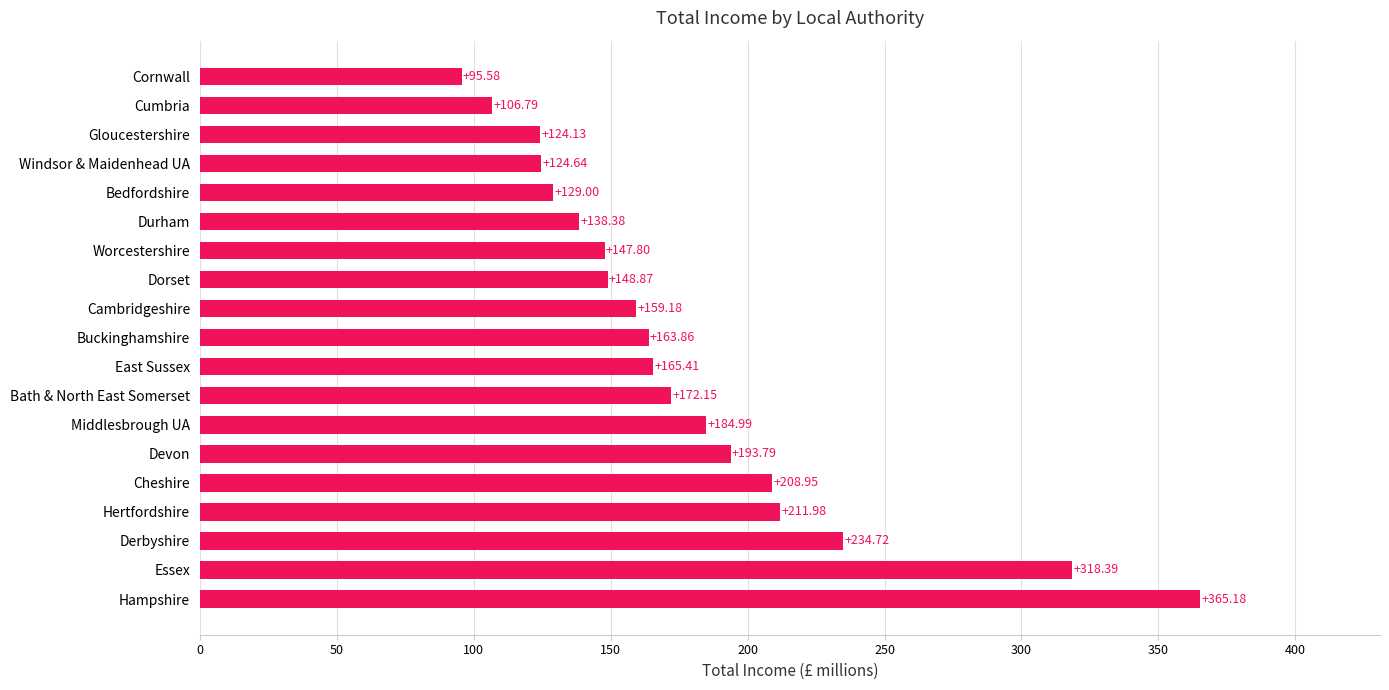

At which label is the value closest to 230?

Derbyshire